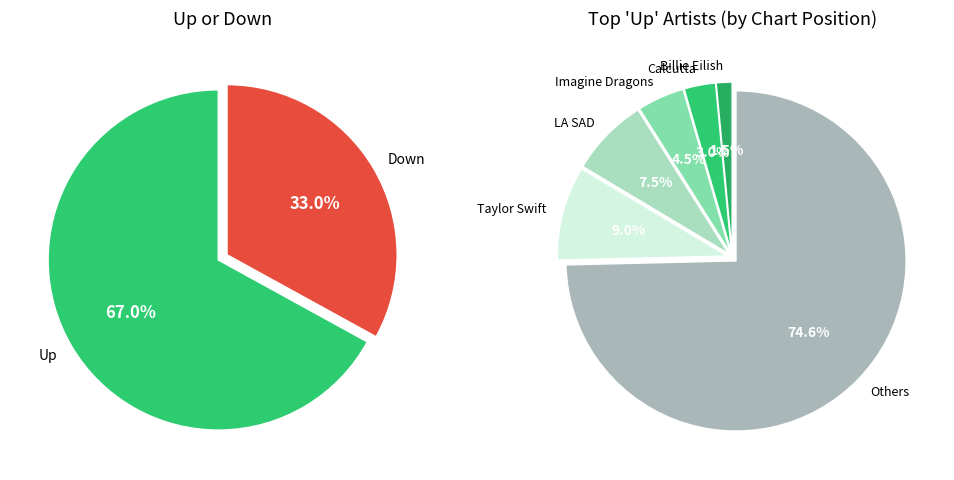

Which has a higher value, Down or Up?

Up